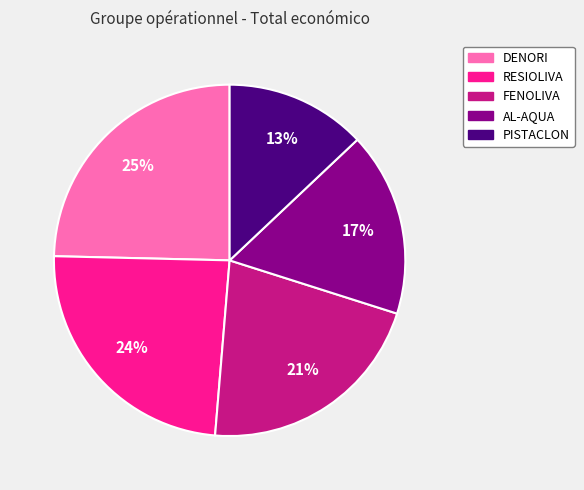

Which slice is the largest?

DENORI